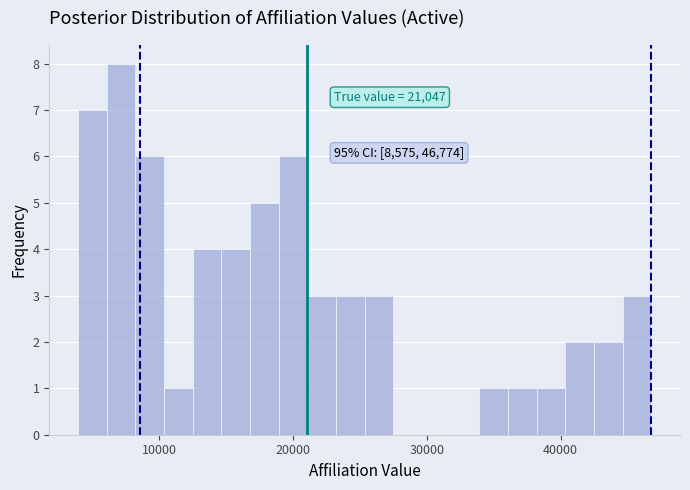

Around what value on the x-axis is the tallest bar? Give the approximate position of its centre, as read against the axis.

7000